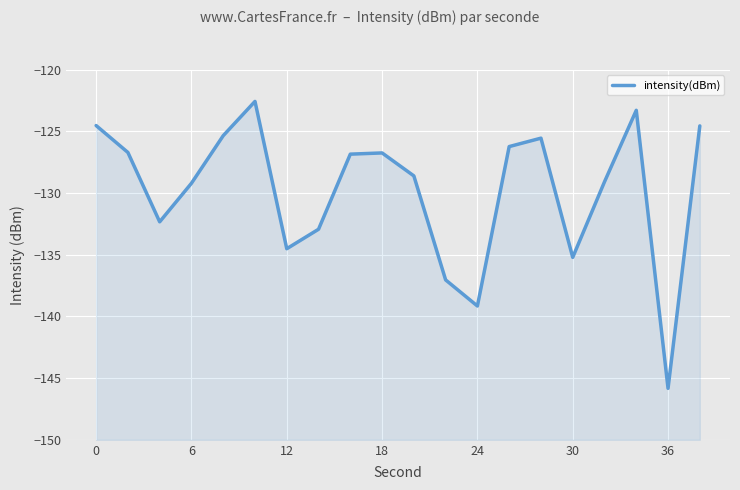

Which has a higher value, 6 or 12?

6